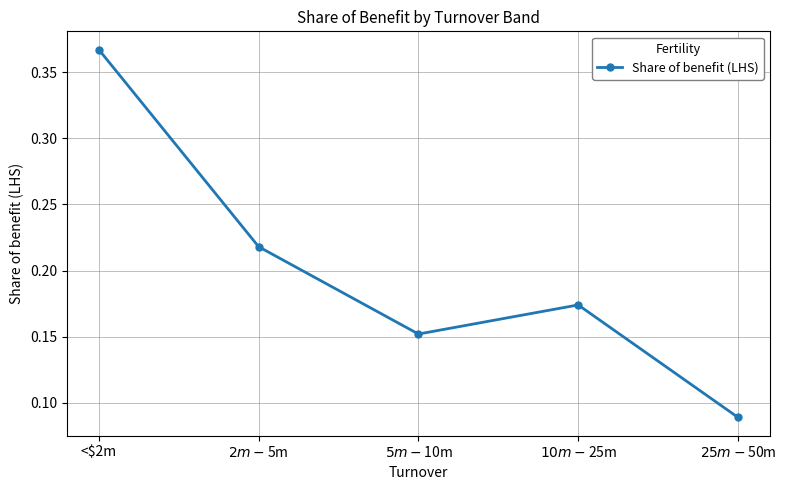

Which category has the highest value across all series?

<$2m